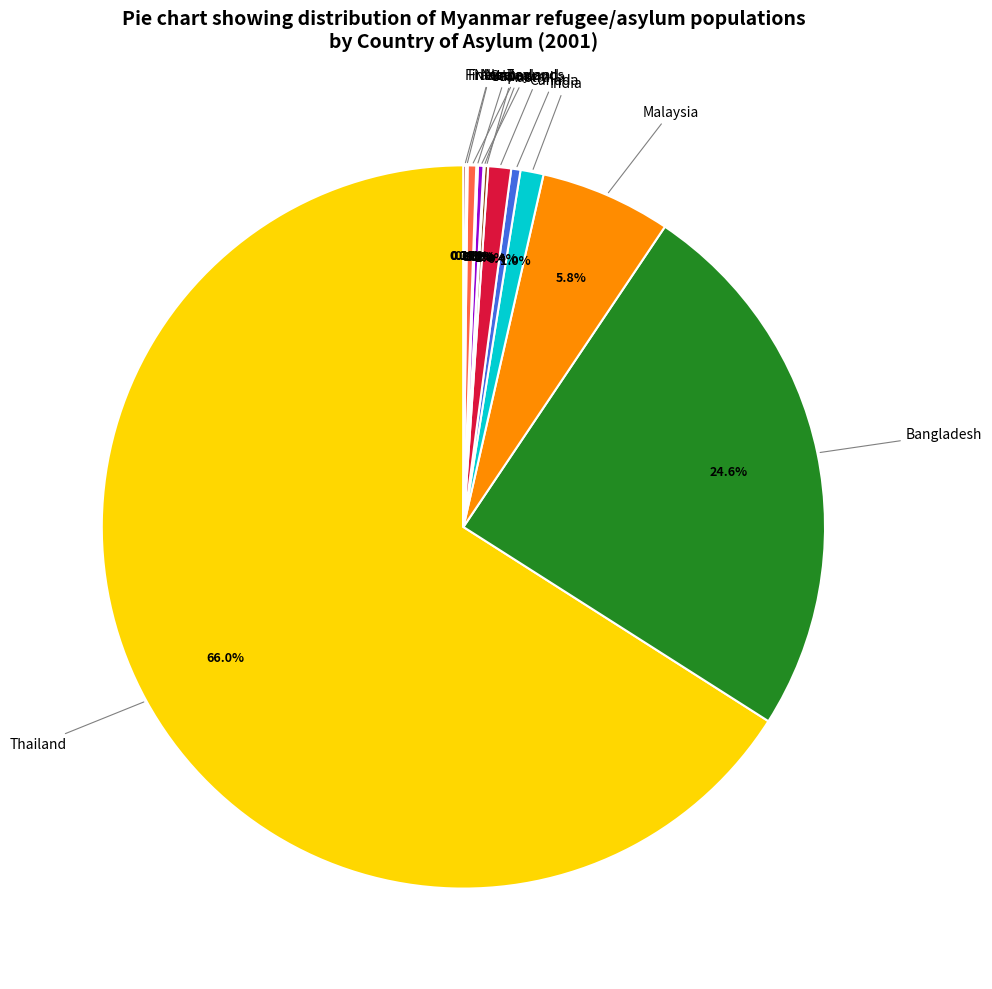

What is the largest slice in the pie chart?

Thailand